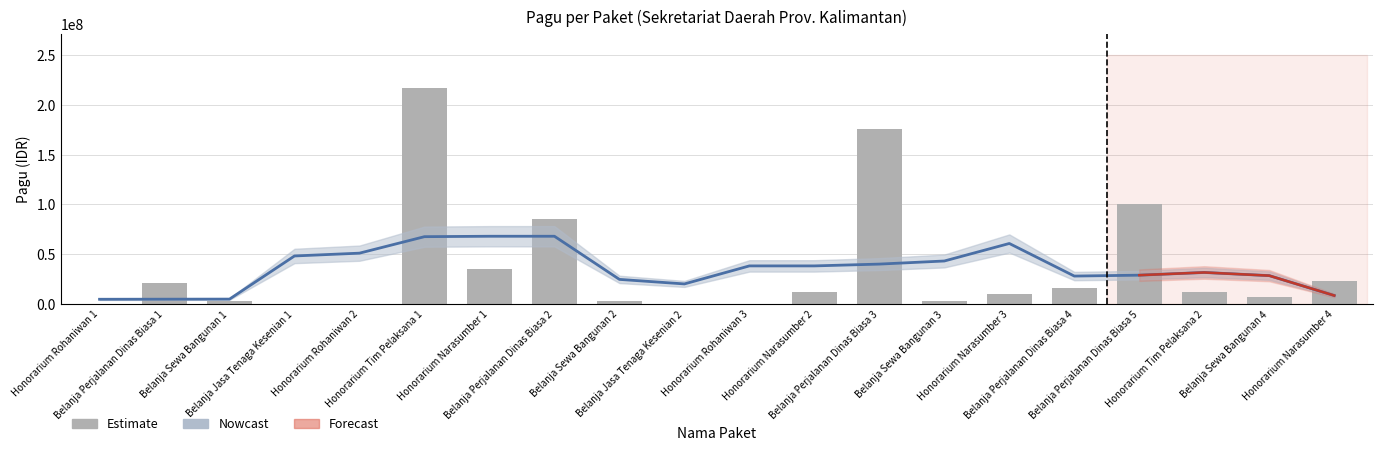

What position from the left is Belanja Sewa Bangunan 4?

19